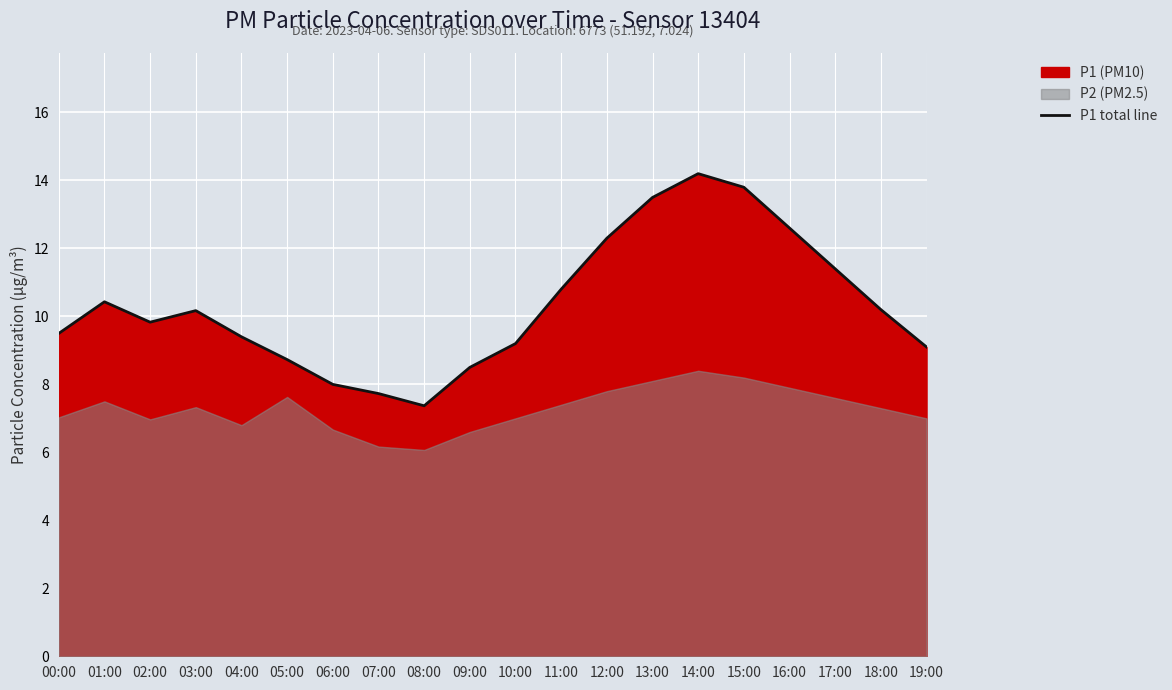

Reading left to right, list all the values displayed in this chart.

9.5	10.4	9.8	10.2	9.4	8.7	8.0	7.7	7.4	8.5	9.2	10.8	12.3	13.5	14.2	13.8	12.6	11.4	10.2	9.1